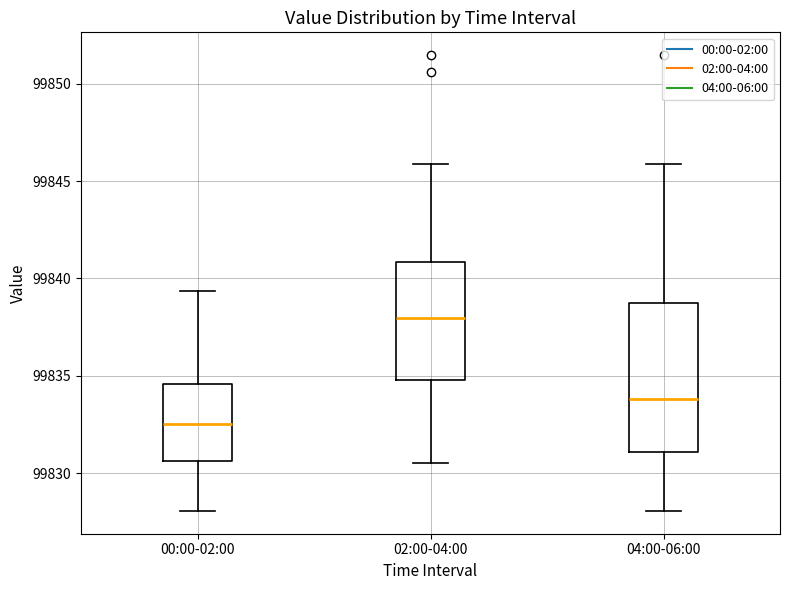

Reading left to right, transcribe this box plot: for each box, give where its median line is, the range the box spans, and where its two whiskers end, as read against the y-axis. The values are not printed on the chart, so give them approximately, as read against the axis.

00:00-02:00: median 99832.5, box 99830.5 to 99834.5, whiskers 99828.0 to 99839.5
02:00-04:00: median 99838.0, box 99835.0 to 99841.0, whiskers 99830.5 to 99846.0
04:00-06:00: median 99834.0, box 99831.0 to 99838.5, whiskers 99828.0 to 99846.0